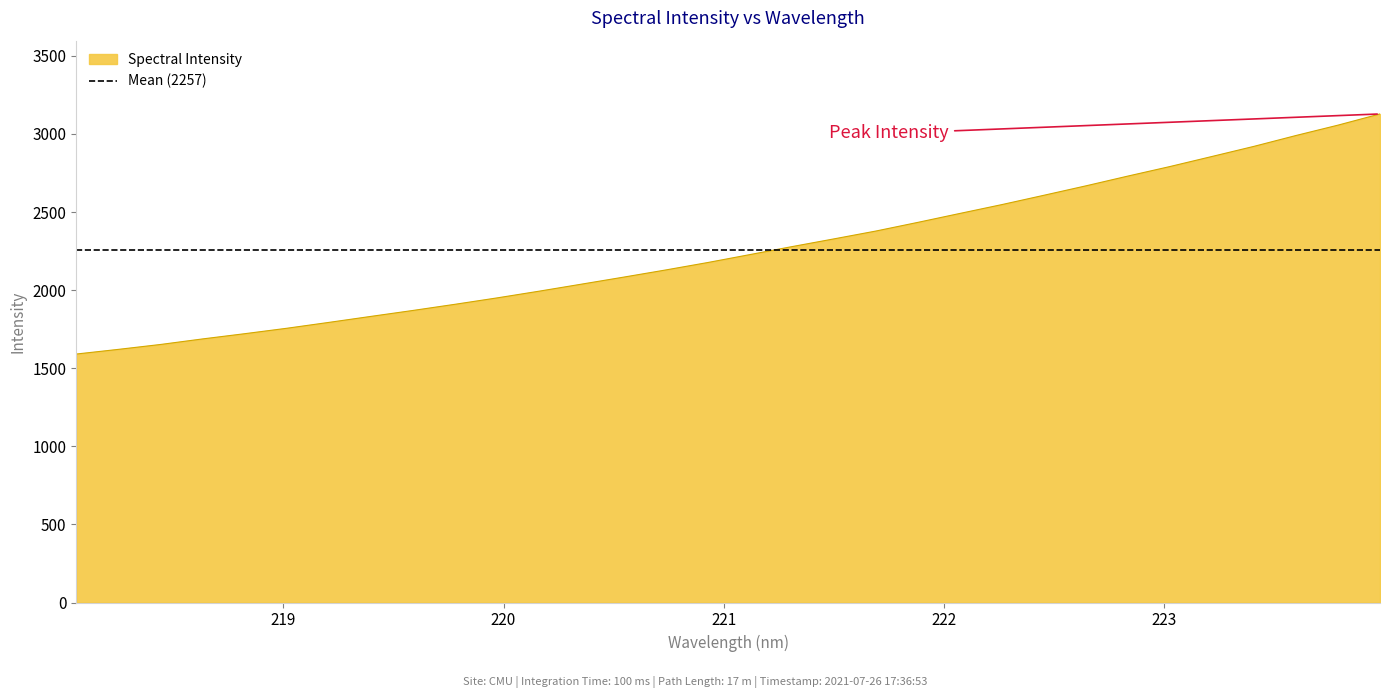

True or false: there are more than 1 points higher than both neighbors.

False